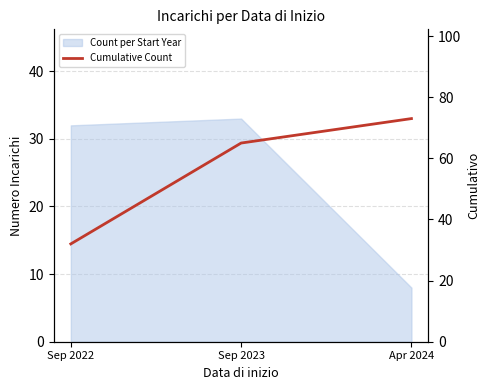

What position from the right is Apr 2024?

1